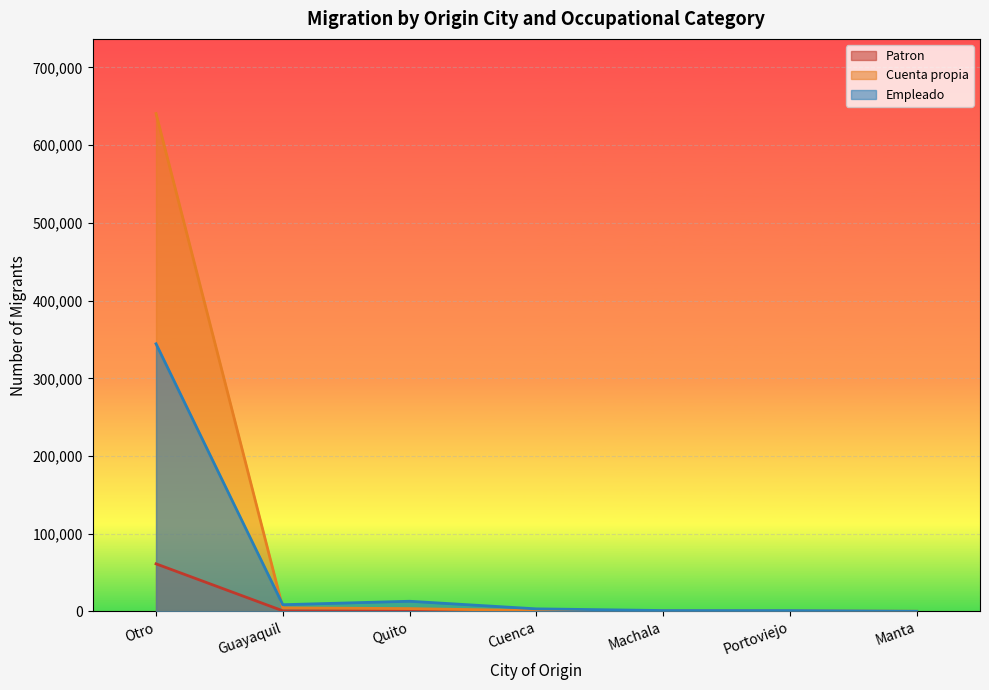

Which series has the largest total across all categories?

Cuenta propia